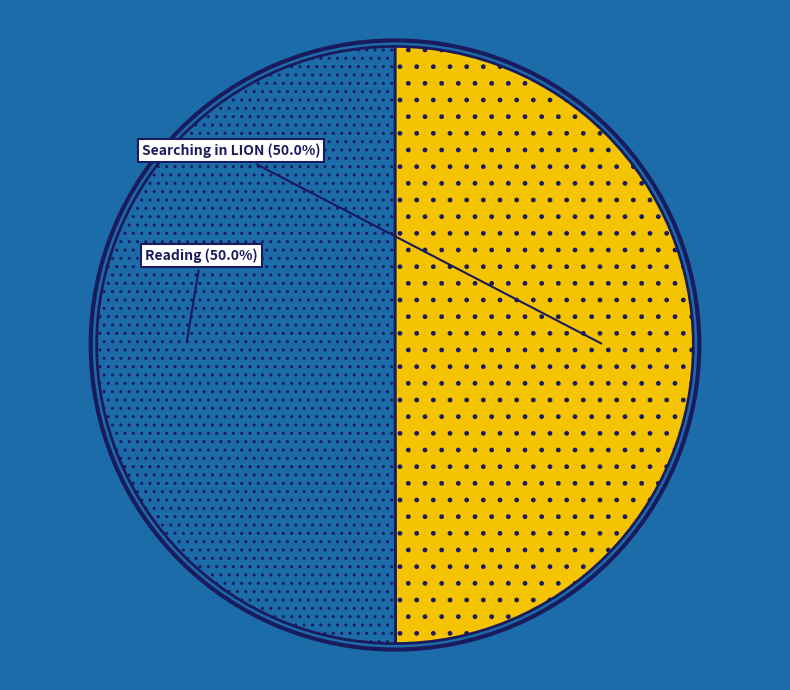

What percentage is NOT represented by Searching in LION?

50.0%